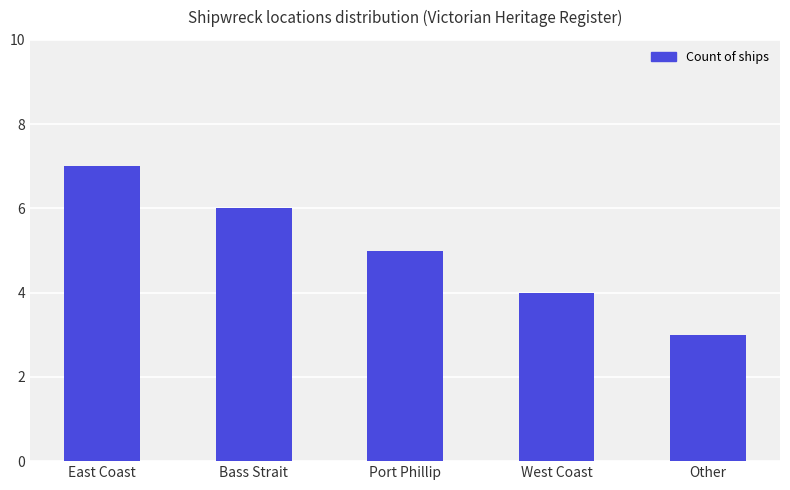

How many values are below 5?

2